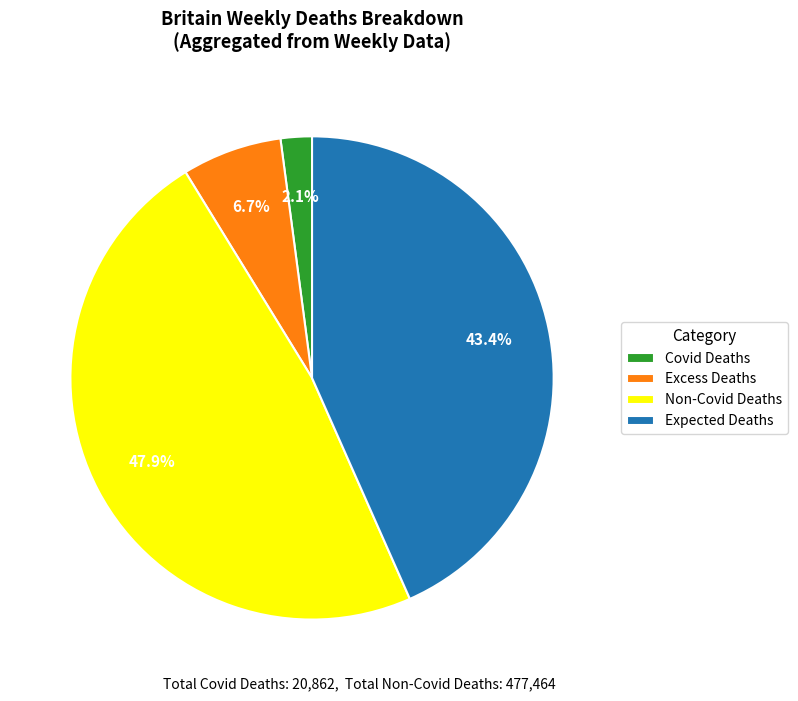

Rank the categories by value from lowest to highest.

Covid Deaths, Excess Deaths, Expected Deaths, Non-Covid Deaths